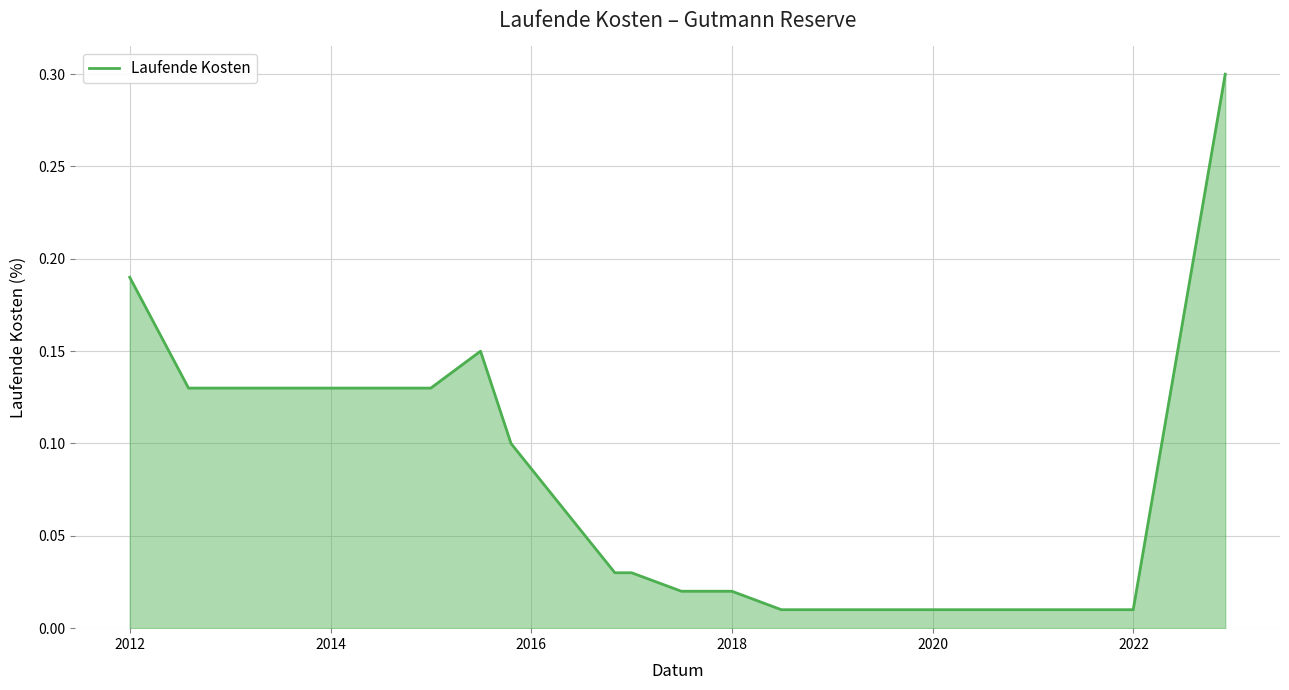

What is the difference between the maximum and minimum values?

0.3